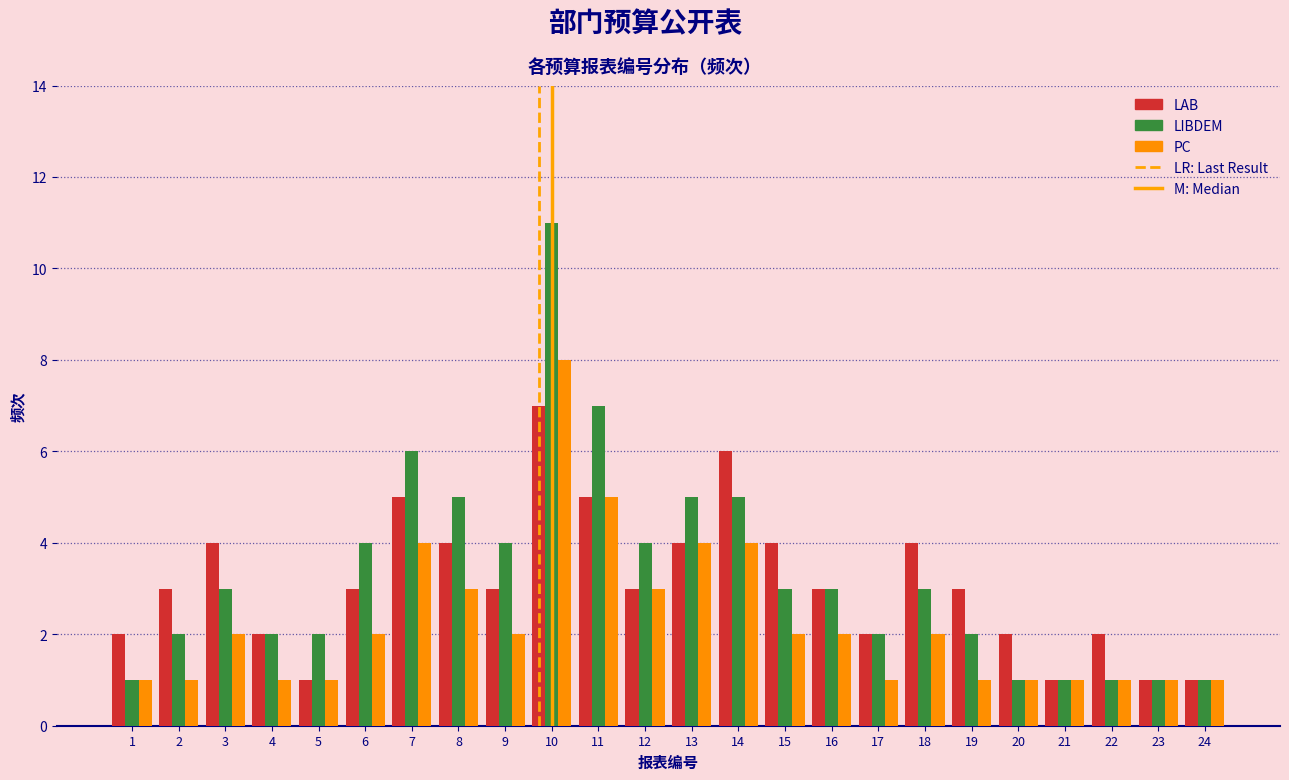

List the series in order of their peak value, lowest first.

LAB, PC, LIBDEM